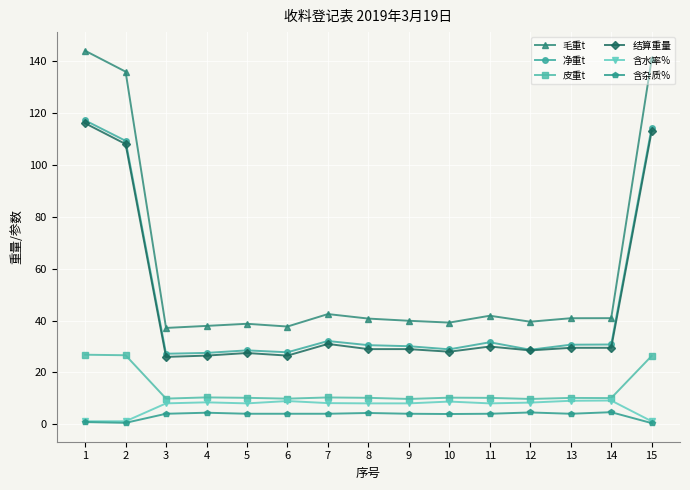

The value of 净重t at 5 is 28.5. True or false?

True